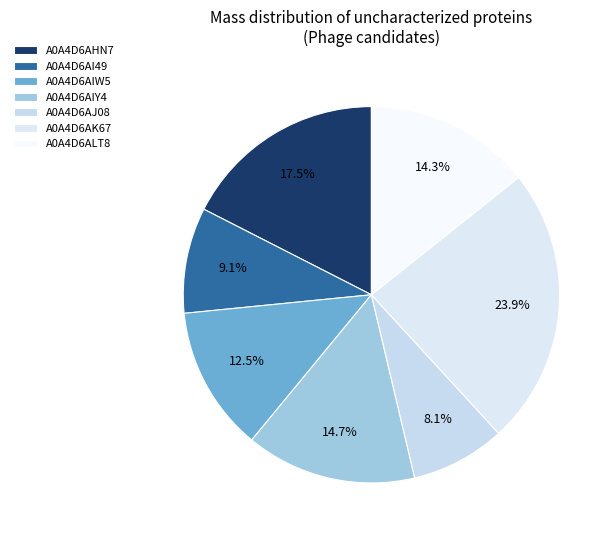

Is there a majority slice in this chart?

No